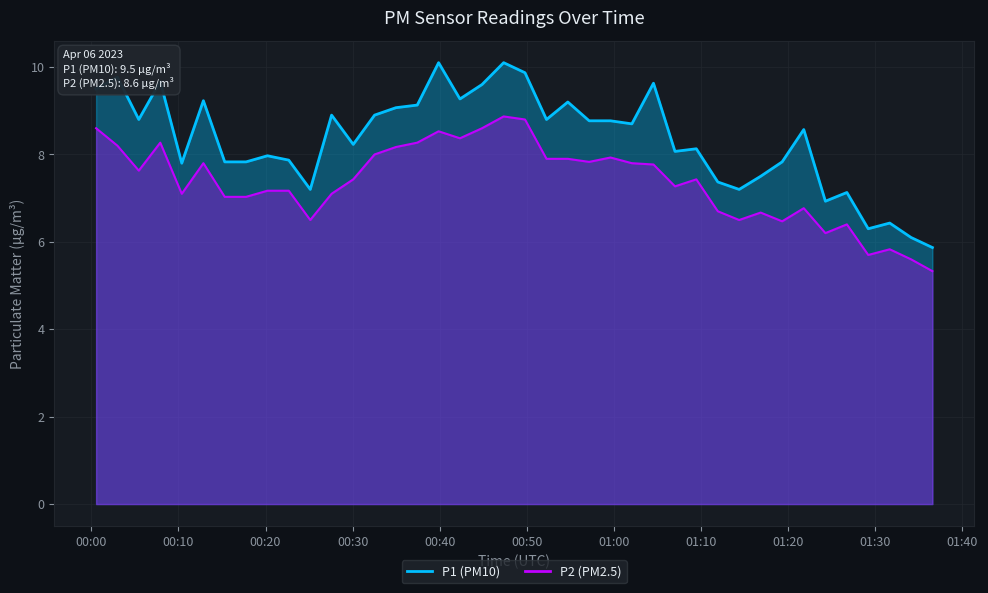

Which series has the widest spread of values?

P1